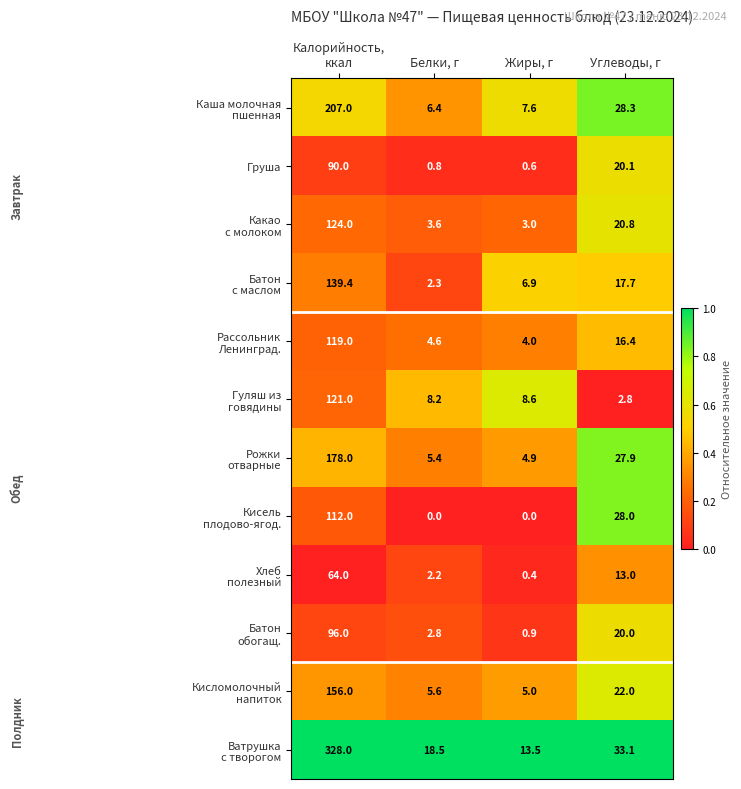

The Груша series shows 20.1 at Углеводы, г. True or false?

True